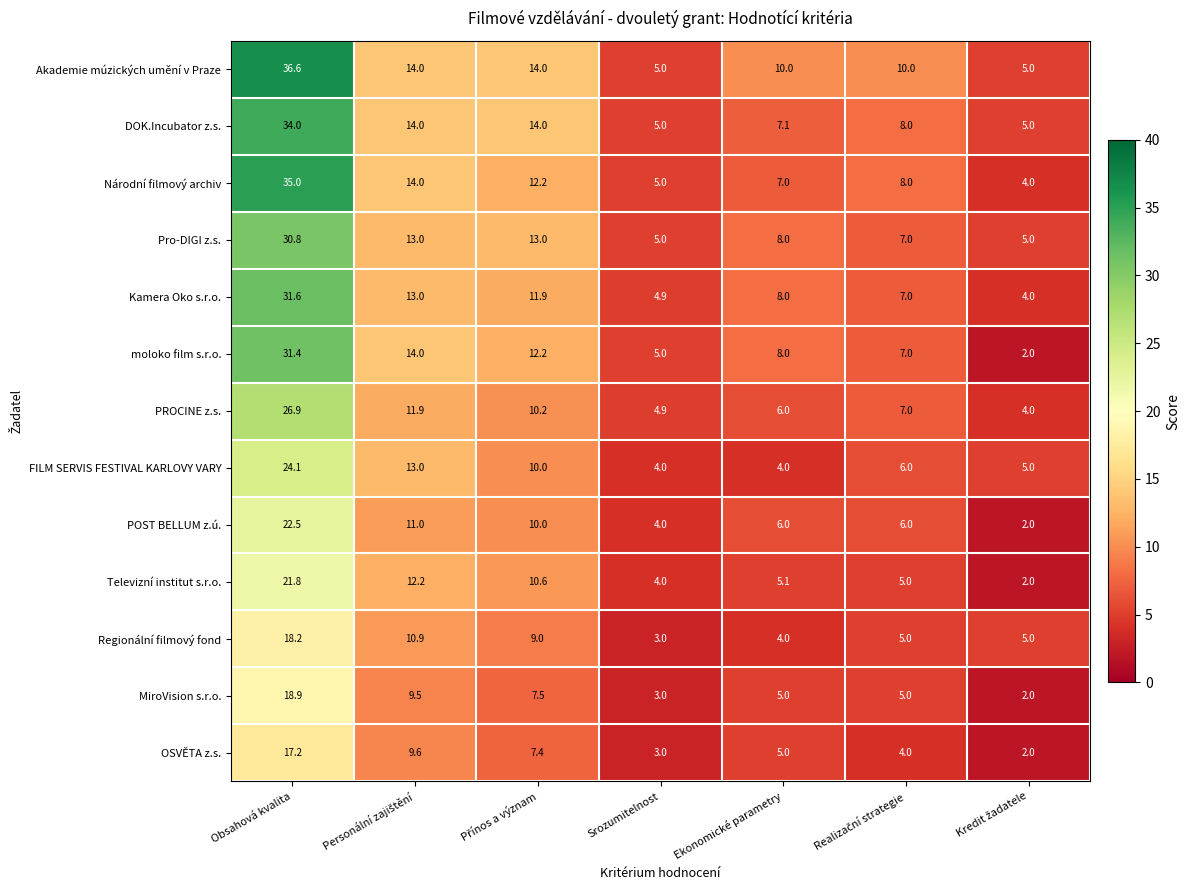

At which label does OSVĚTA z.s. first exceed 5?

Obsahová kvalita